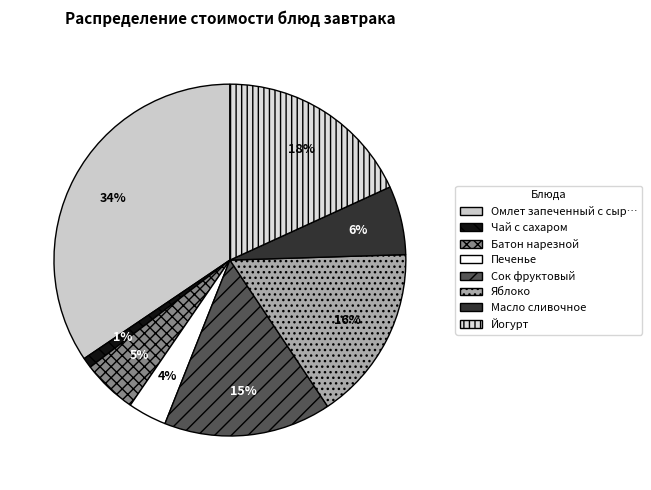

Which category has the biggest portion of the pie?

Омлет запеченный с сыром